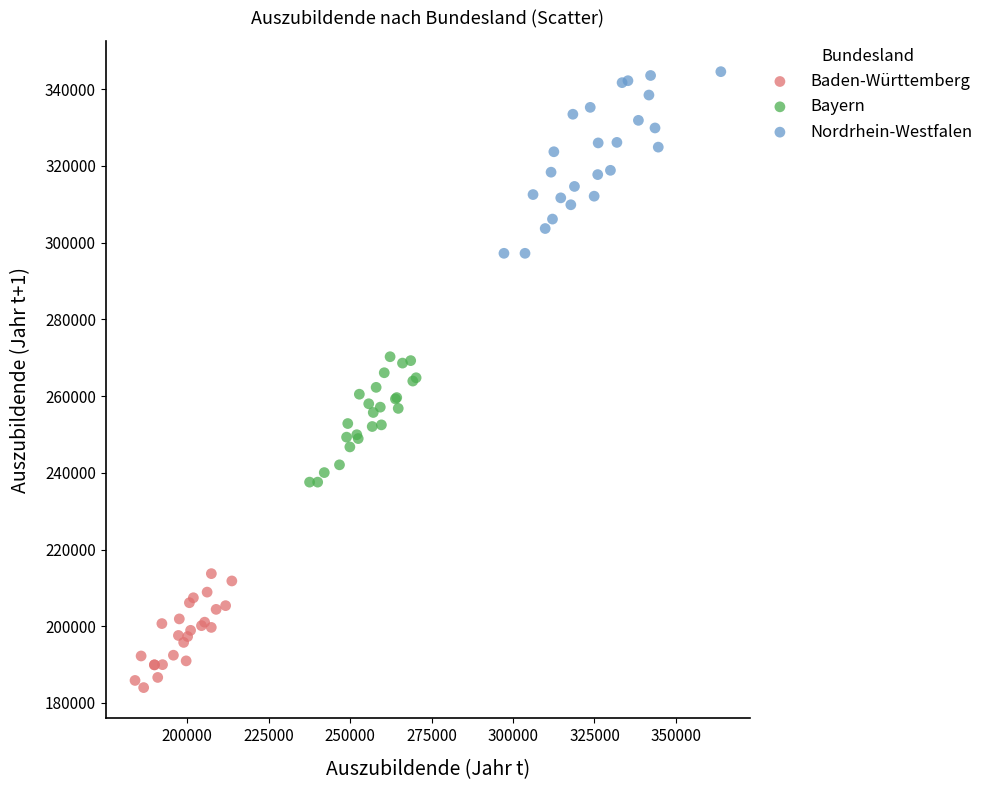

What are all the series names shown in the legend?

Baden-Württemberg, Bayern, Nordrhein-Westfalen